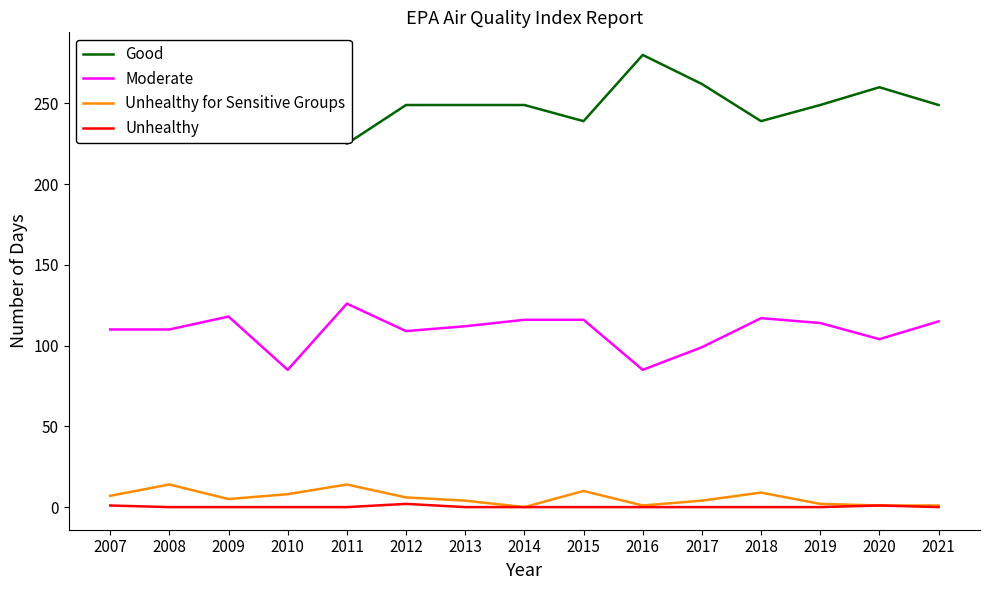

True or false: Good and Unhealthy intersect in this chart.

False